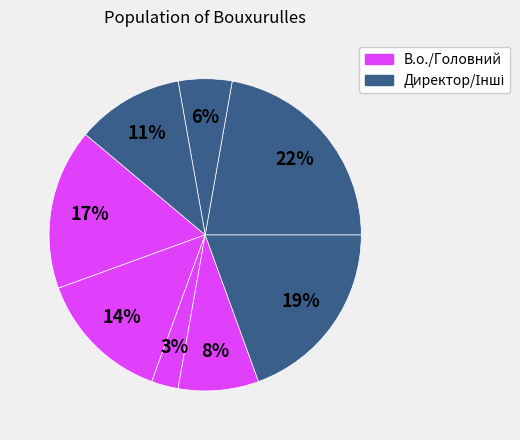

Count the number of slices in the pie.

8